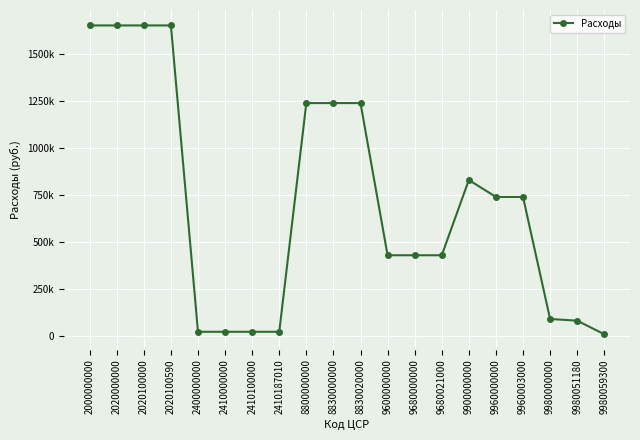

Where does the data first go above 740074?

2000000000